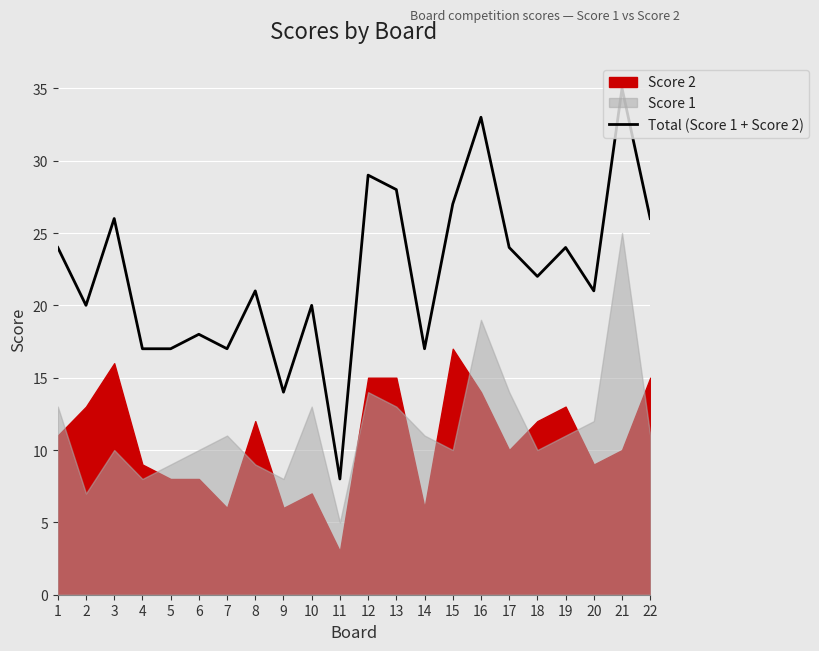

The chart shows a value of 22 at 18. True or false?

True